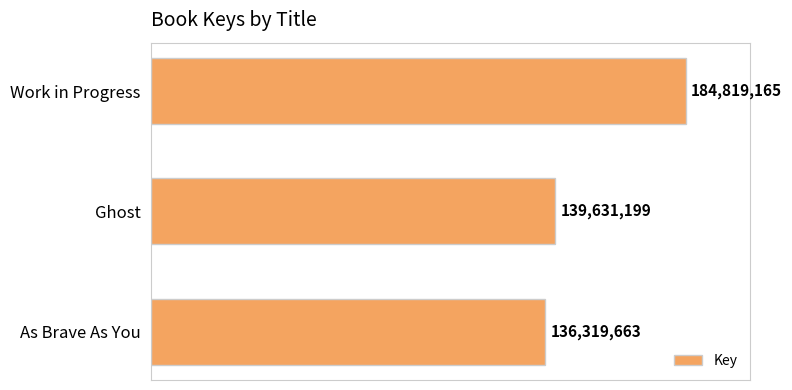

List the labels in order of value, largest first.

Work in Progress, Ghost, As Brave As You